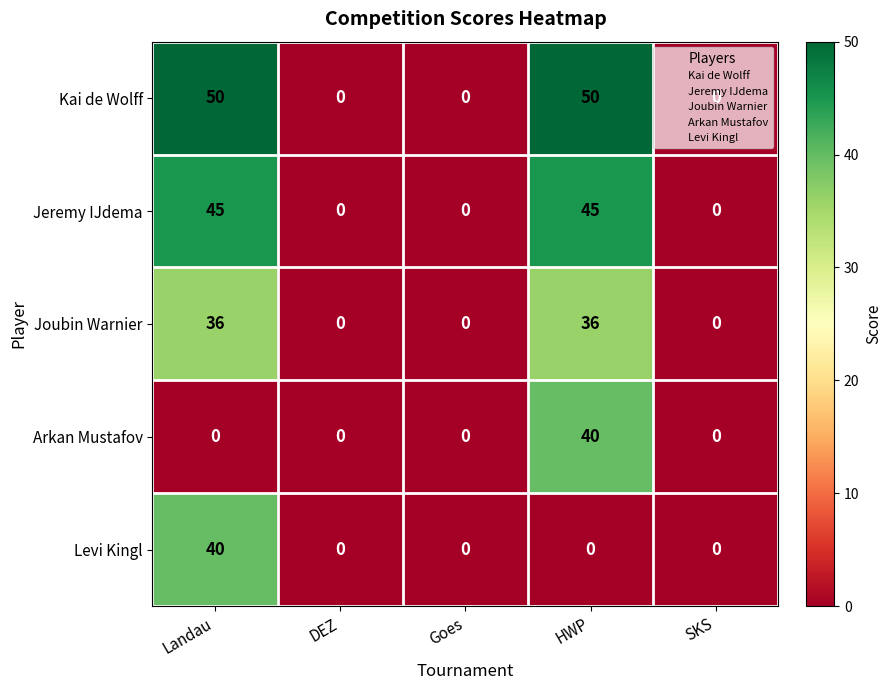

What is the difference between the second highest and second lowest values in the Jeremy IJdema series?

45